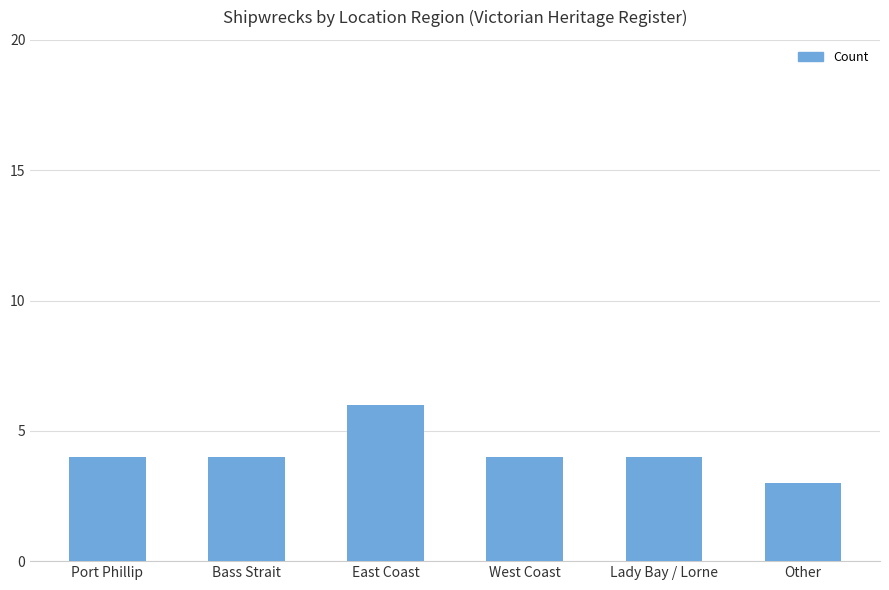

Which category has the lowest value across all series?

Other